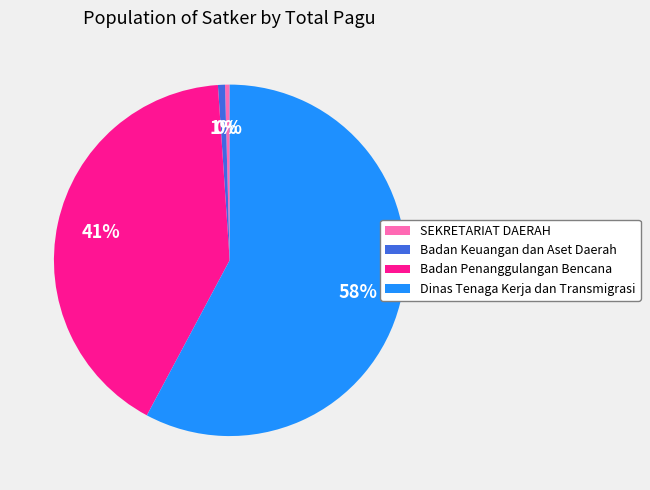

To the nearest percent, what is the average slice percentage?

25%